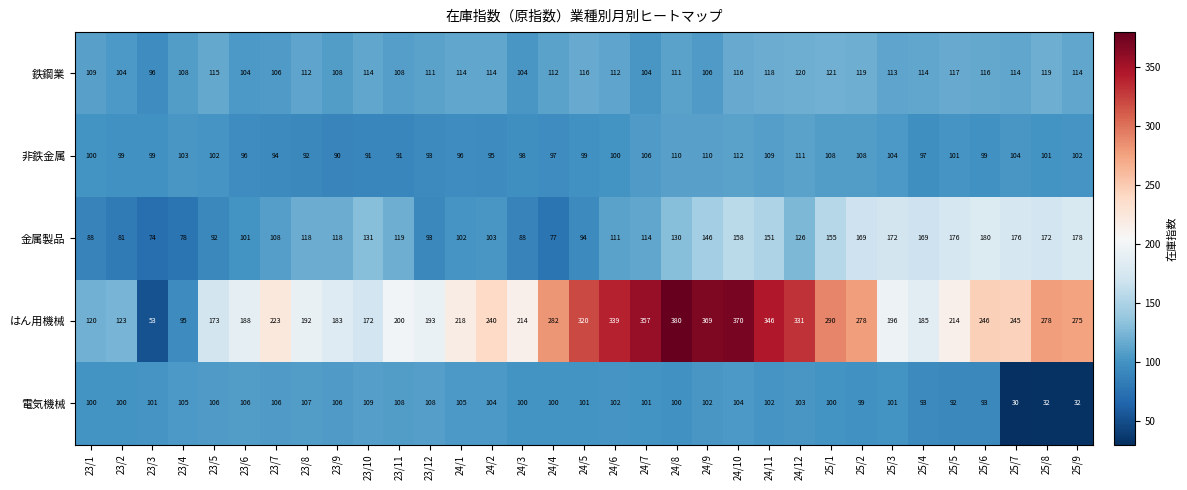

Is it true that 鉄鋼業 equals 195 at 25/3?

False